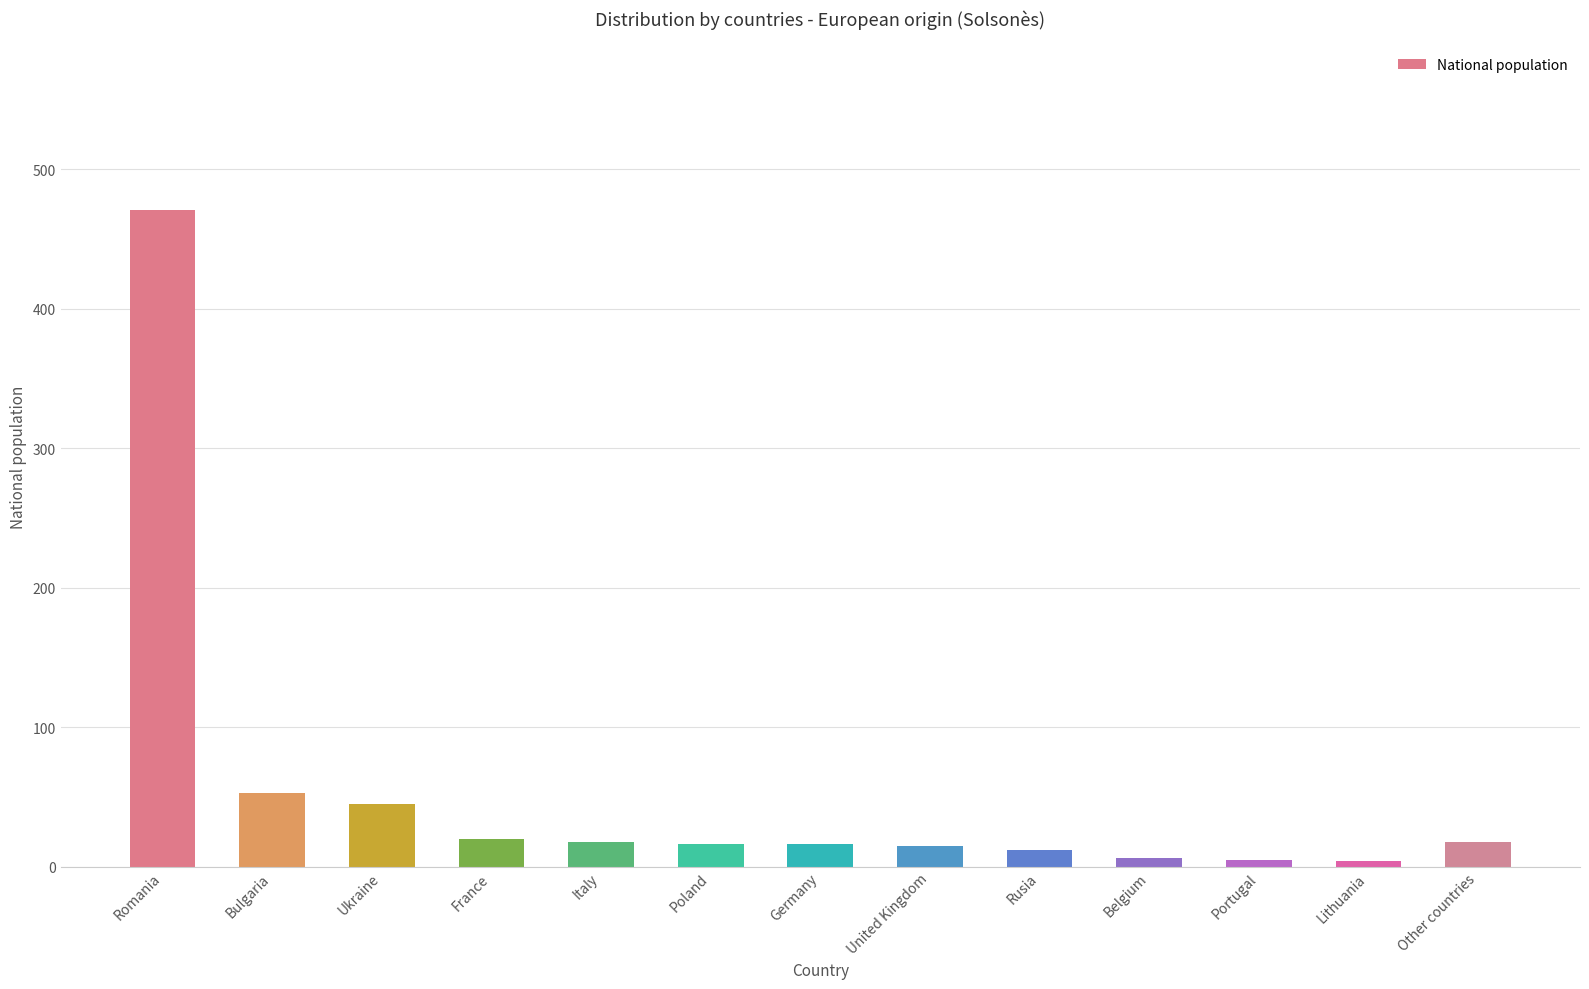

What is the value of the 12th bar from the left?

4